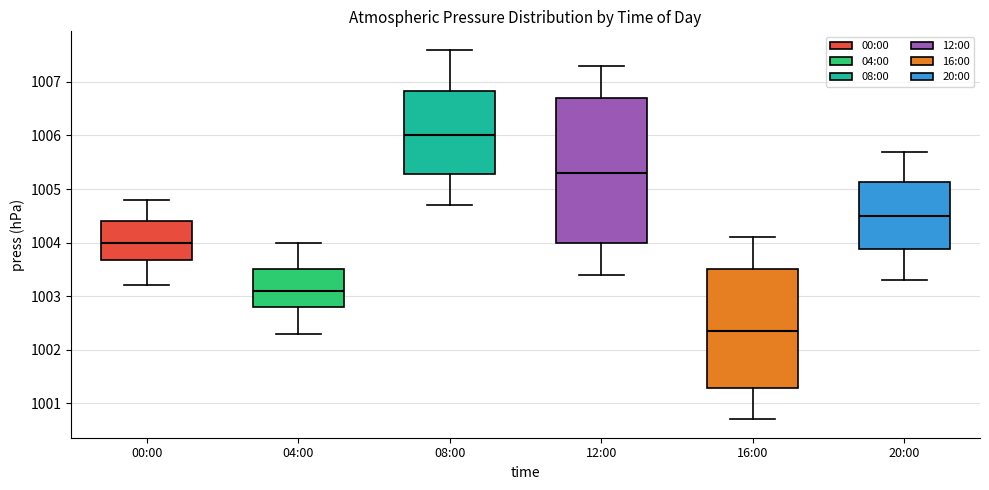

Reading left to right, transcribe this box plot: for each box, give where its median line is, the range the box spans, and where its two whiskers end, as read against the y-axis. The values are not printed on the chart, so give them approximately, as read against the axis.

00:00: median 1004.0, box 1003.7 to 1004.4, whiskers 1003.2 to 1004.8
04:00: median 1003.1, box 1002.8 to 1003.5, whiskers 1002.3 to 1004.0
08:00: median 1006.0, box 1005.3 to 1006.8, whiskers 1004.7 to 1007.6
12:00: median 1005.3, box 1004.0 to 1006.7, whiskers 1003.4 to 1007.3
16:00: median 1002.4, box 1001.3 to 1003.5, whiskers 1000.7 to 1004.1
20:00: median 1004.5, box 1003.9 to 1005.1, whiskers 1003.3 to 1005.7